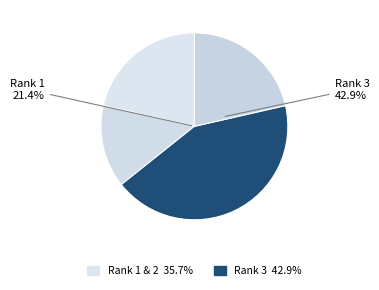

Count the number of slices in the pie.

4